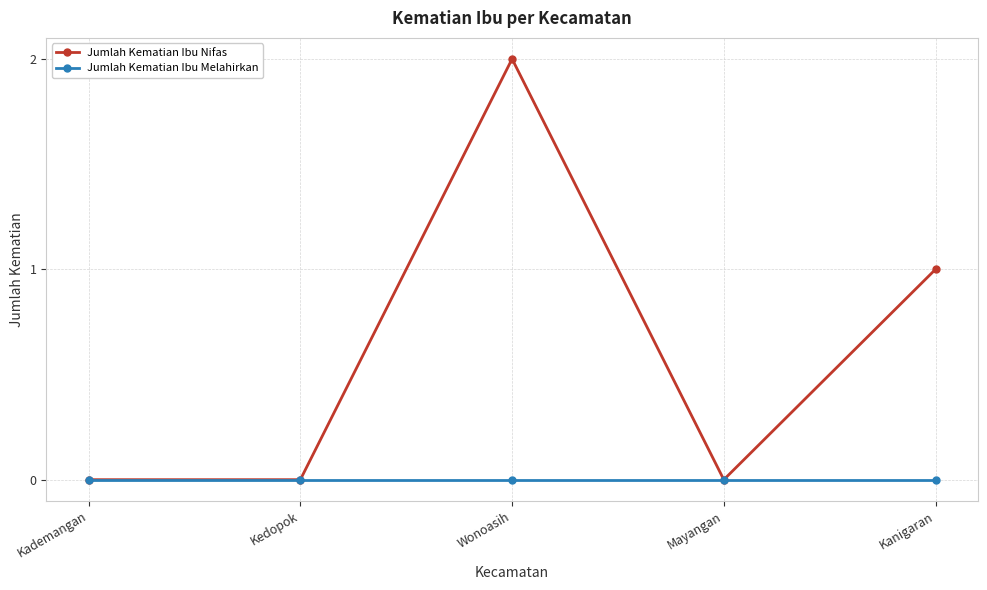

Which series has the largest range (max minus min)?

Jumlah Kematian Ibu Nifas